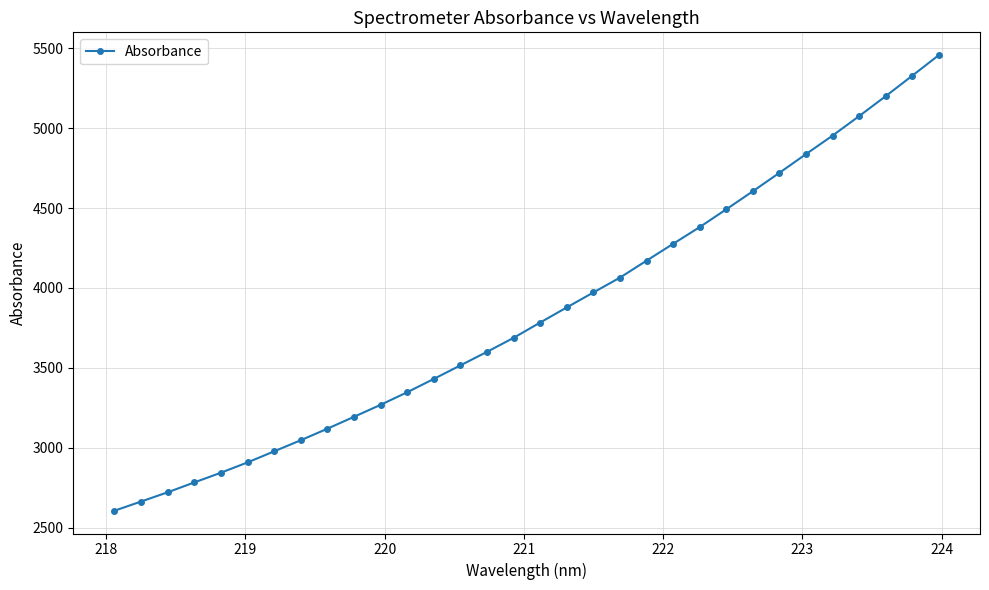

True or false: there are more than 2 points higher than both neighbors.

False